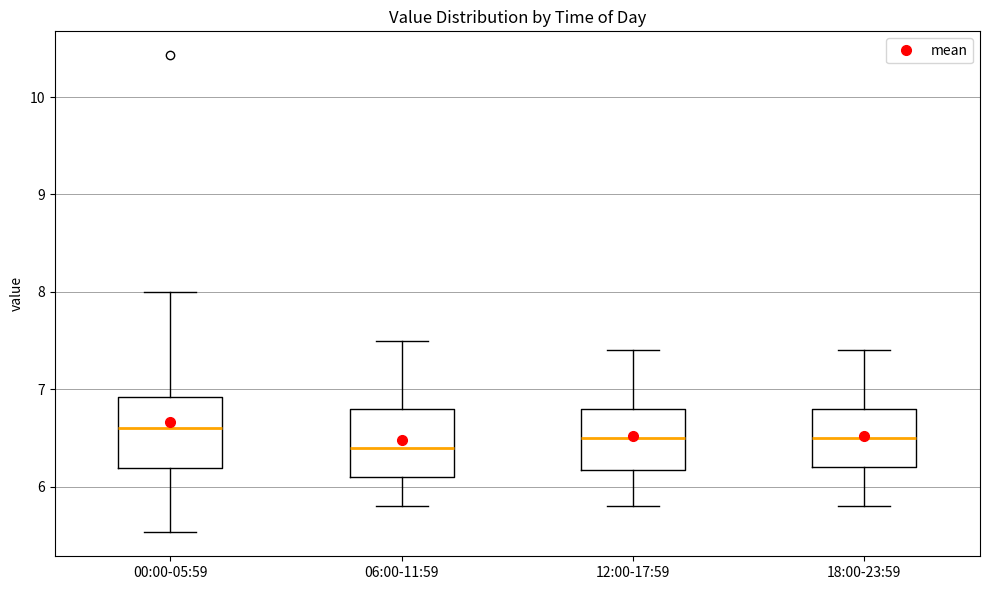

Reading left to right, transcribe this box plot: for each box, give where its median line is, the range the box spans, and where its two whiskers end, as read against the y-axis. The values are not printed on the chart, so give them approximately, as read against the axis.

00:00-05:59: median 6.6, box 6.2 to 6.9, whiskers 5.5 to 8.0
06:00-11:59: median 6.4, box 6.1 to 6.8, whiskers 5.8 to 7.5
12:00-17:59: median 6.5, box 6.2 to 6.8, whiskers 5.8 to 7.4
18:00-23:59: median 6.5, box 6.2 to 6.8, whiskers 5.8 to 7.4